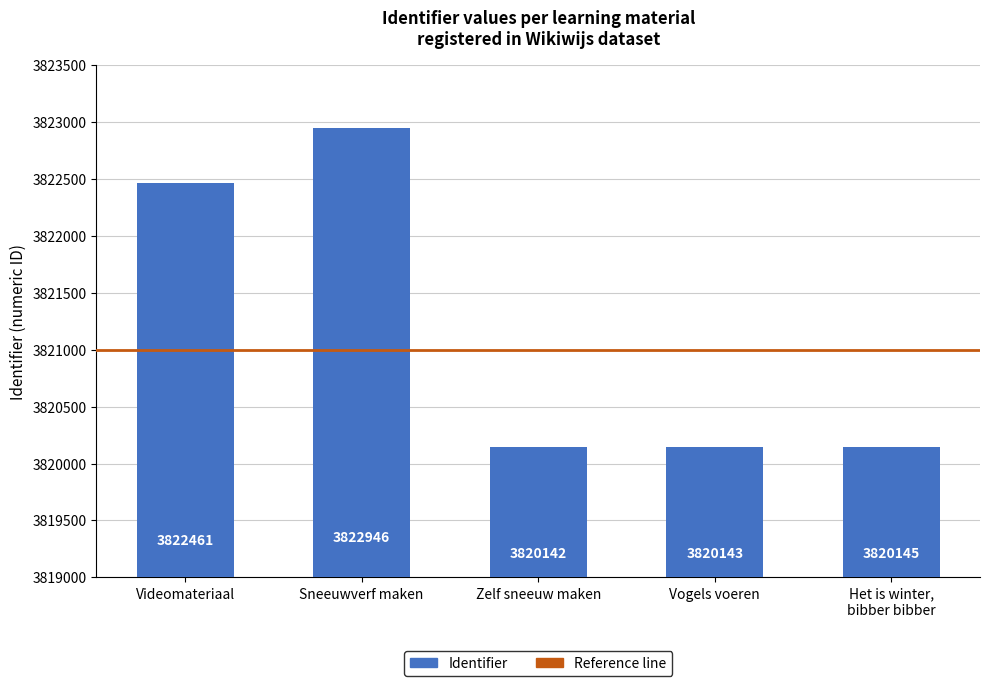

Rank the categories by value from highest to lowest.

Sneeuwverf maken, Videomateriaal, Het is winter,
bibber bibber, Vogels voeren, Zelf sneeuw maken